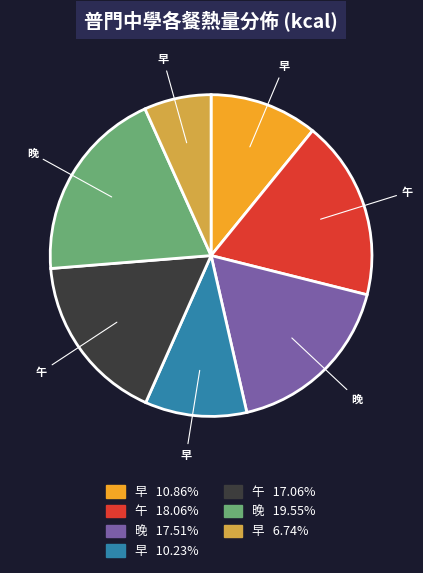

Does any single category account for the majority?

No